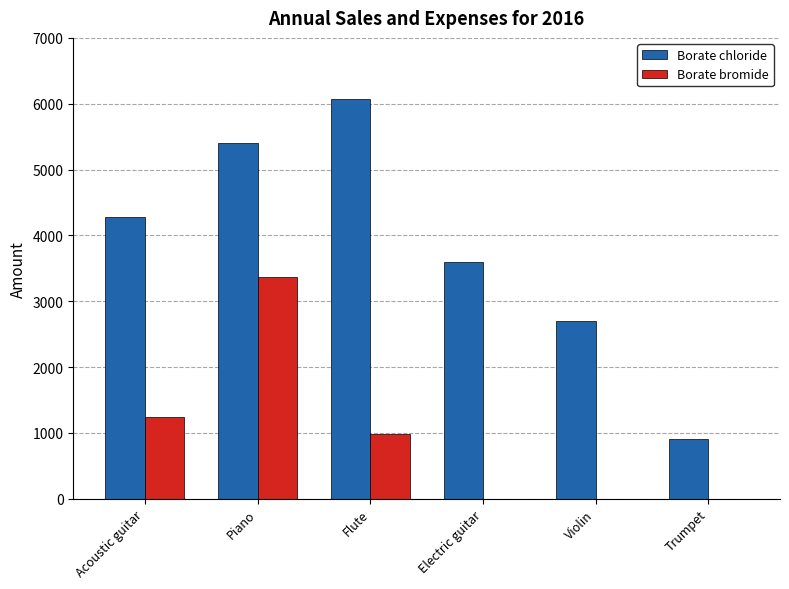

The Borate bromide series shows 2016.6 at Acoustic guitar. True or false?

False